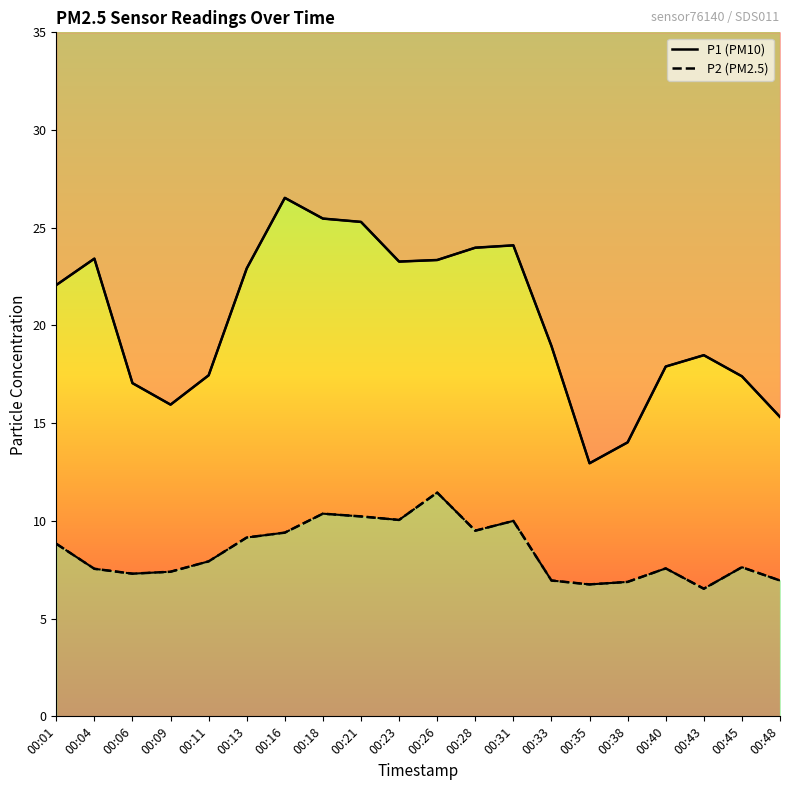

True or false: P2 and P1 cross at least once.

False